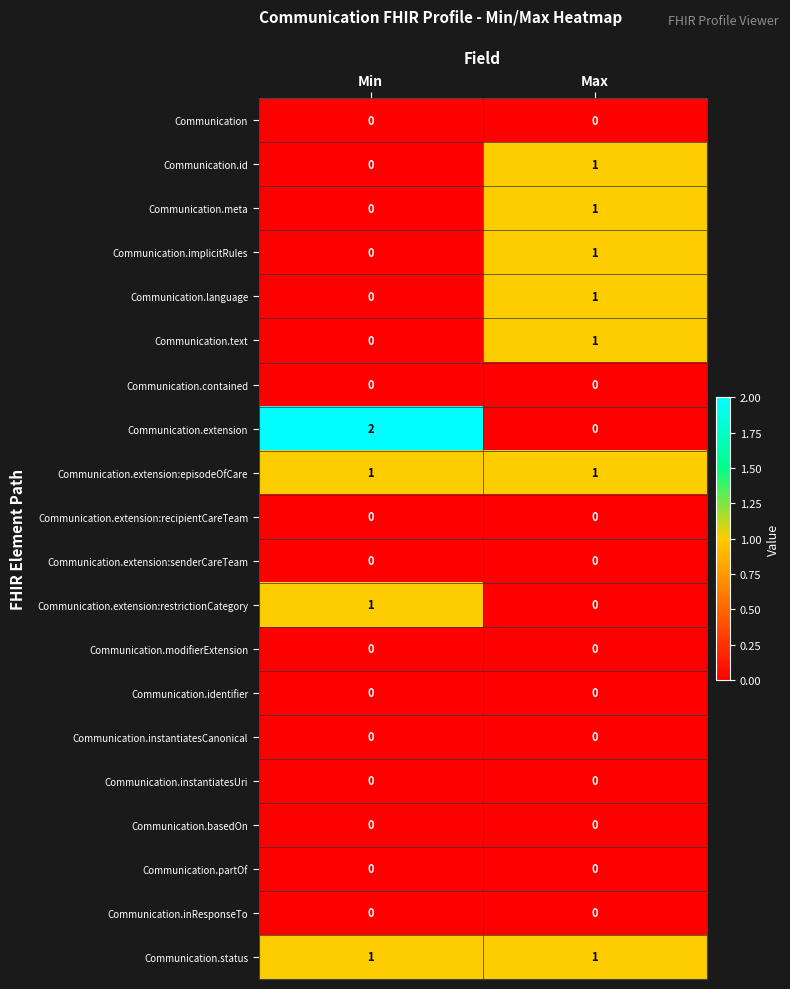

At which category is the sum across all series the highest?

Max